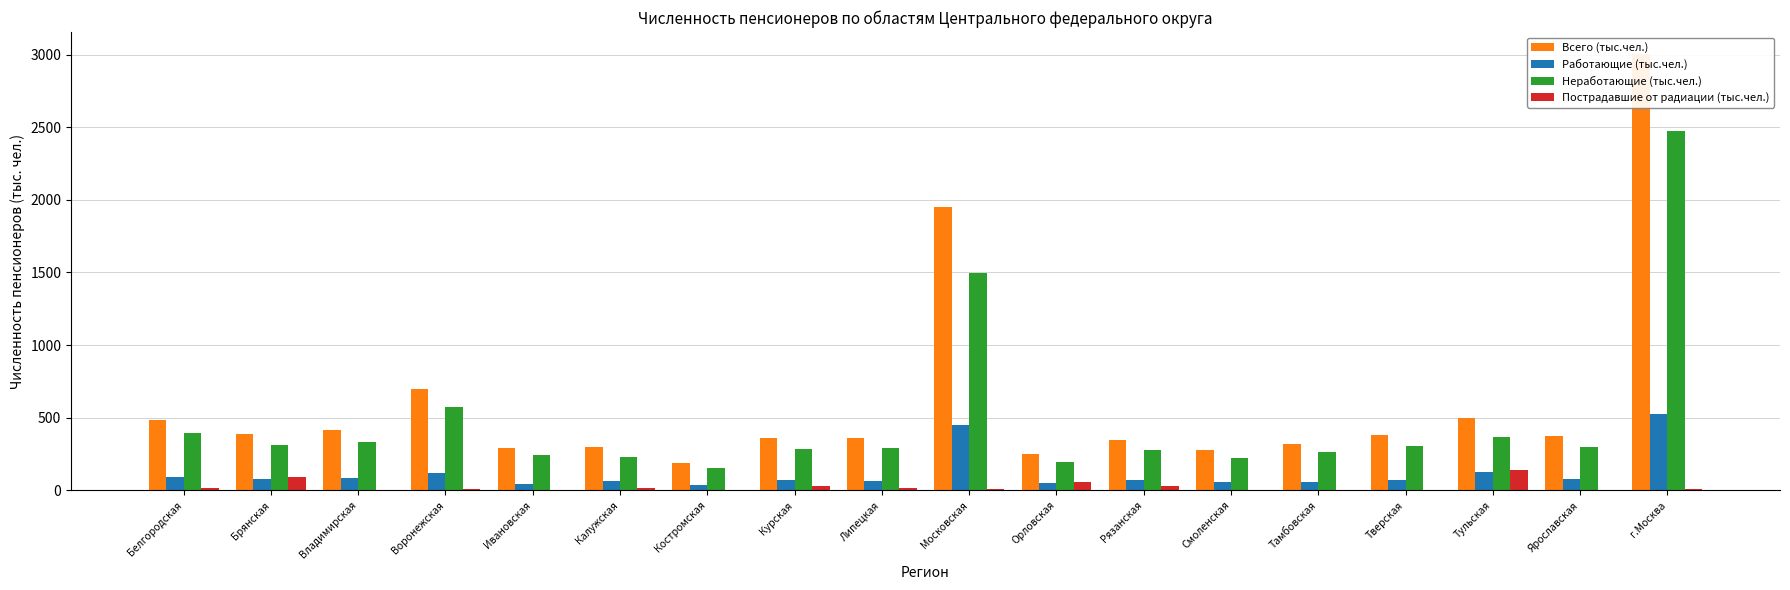

At which label does Неработающие (тыс.чел.) reach its peak?

г.Москва